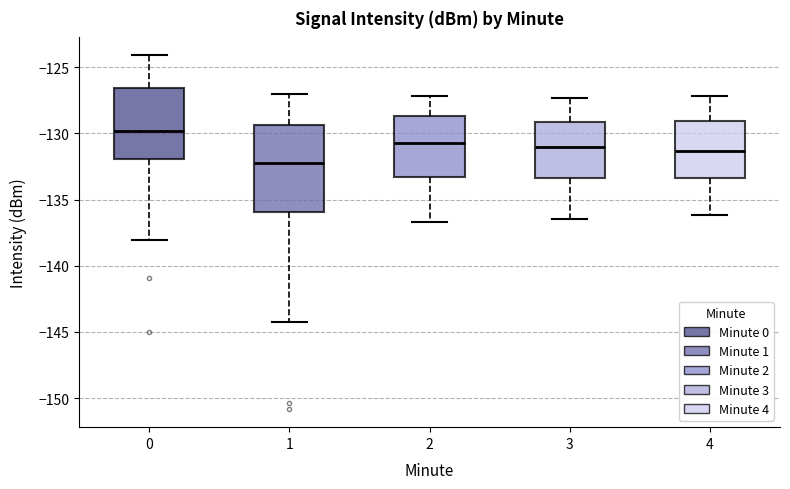

Which box has the highest median line?

0